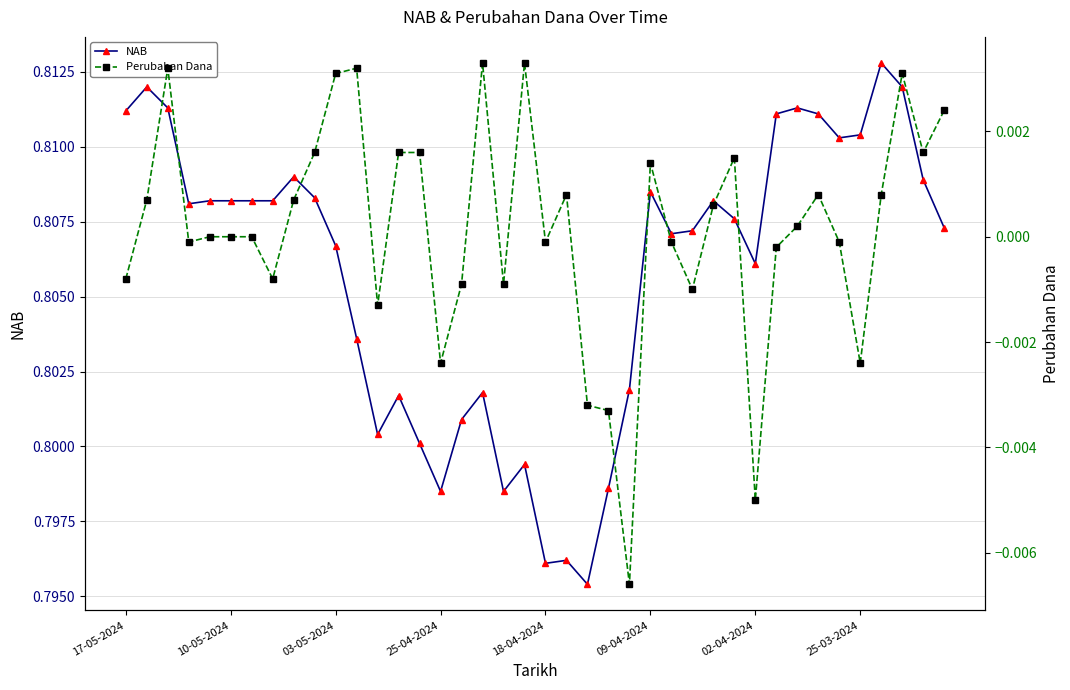

Count the NAB values in the range 0 to 1.

40